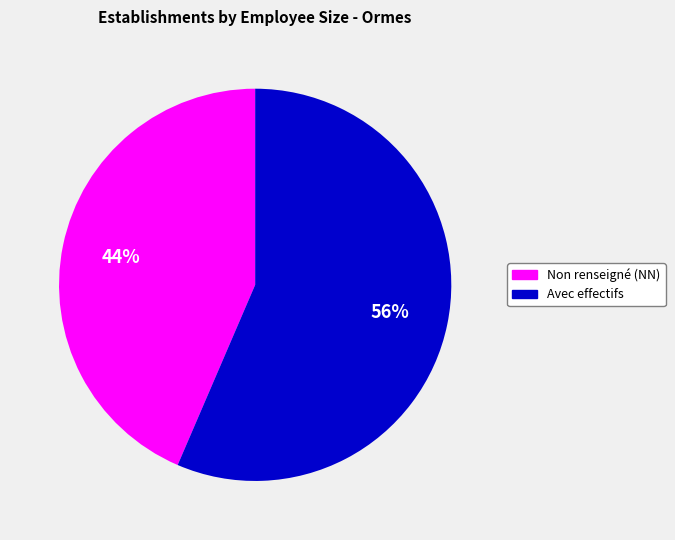

How many segments does this pie chart have?

2